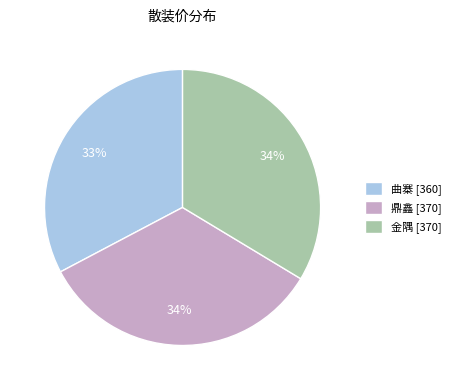

Approximately how many times larger is the value at 金隅 [370] compared to 鼎鑫 [370]?

1.0